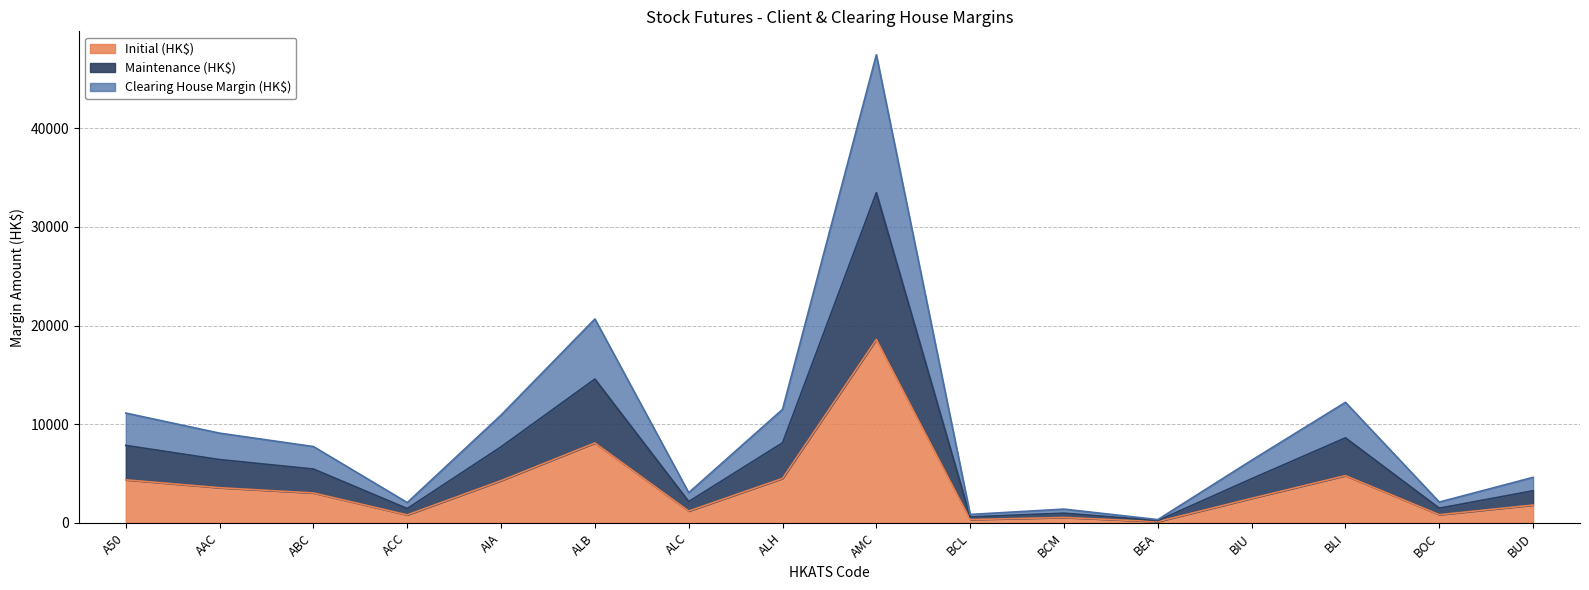

How many lines are shown in the chart?

3